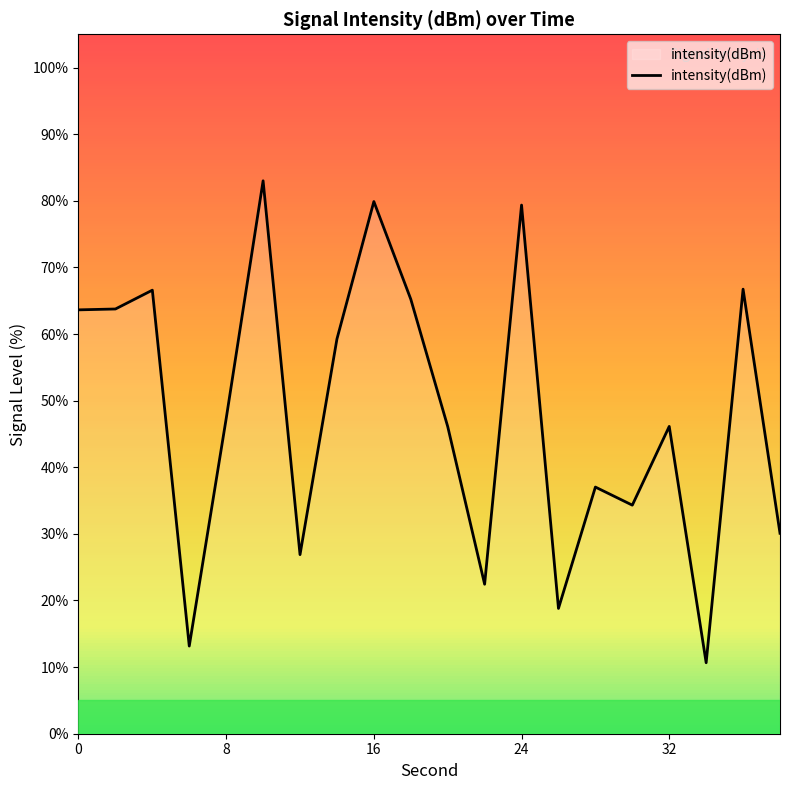

What is the minimum value shown in the chart?

10.7